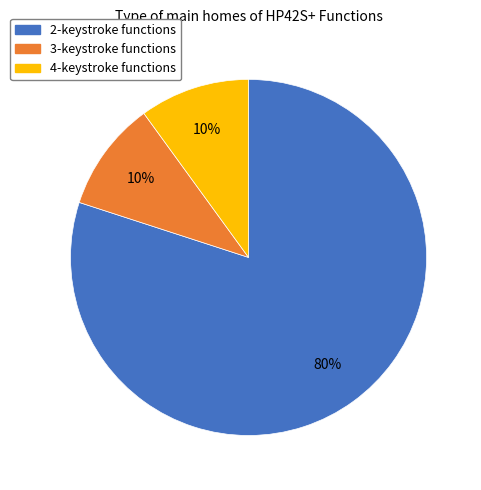

To the nearest percent, what is the difference between the largest and smallest slice percentages?

70%